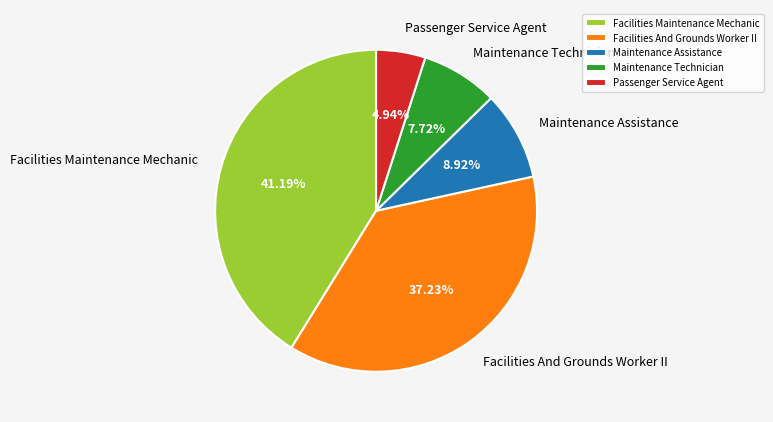

The Facilities Maintenance Mechanic slice represents 41% of the pie. True or false?

True